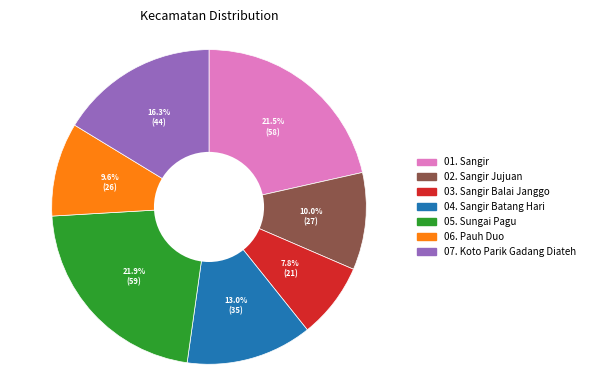

To the nearest percent, what is the combined percentage of 07. Koto Parik Gadang Diateh and 06. Pauh Duo?

26%